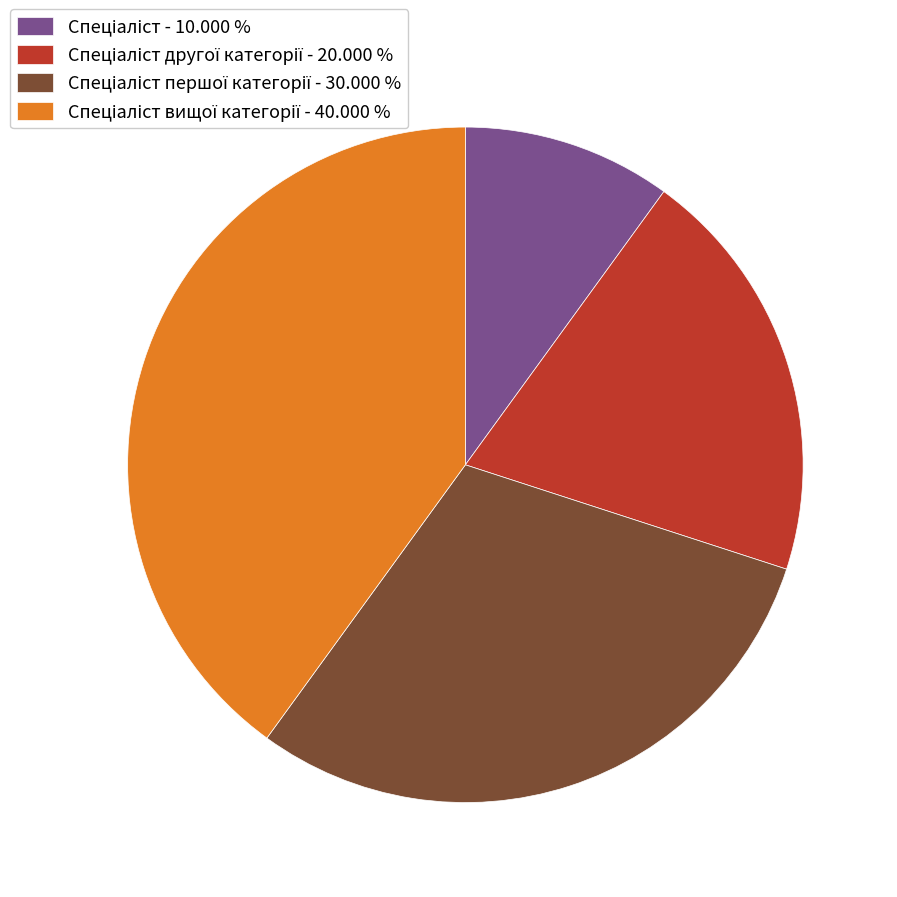

Is there a majority slice in this chart?

No